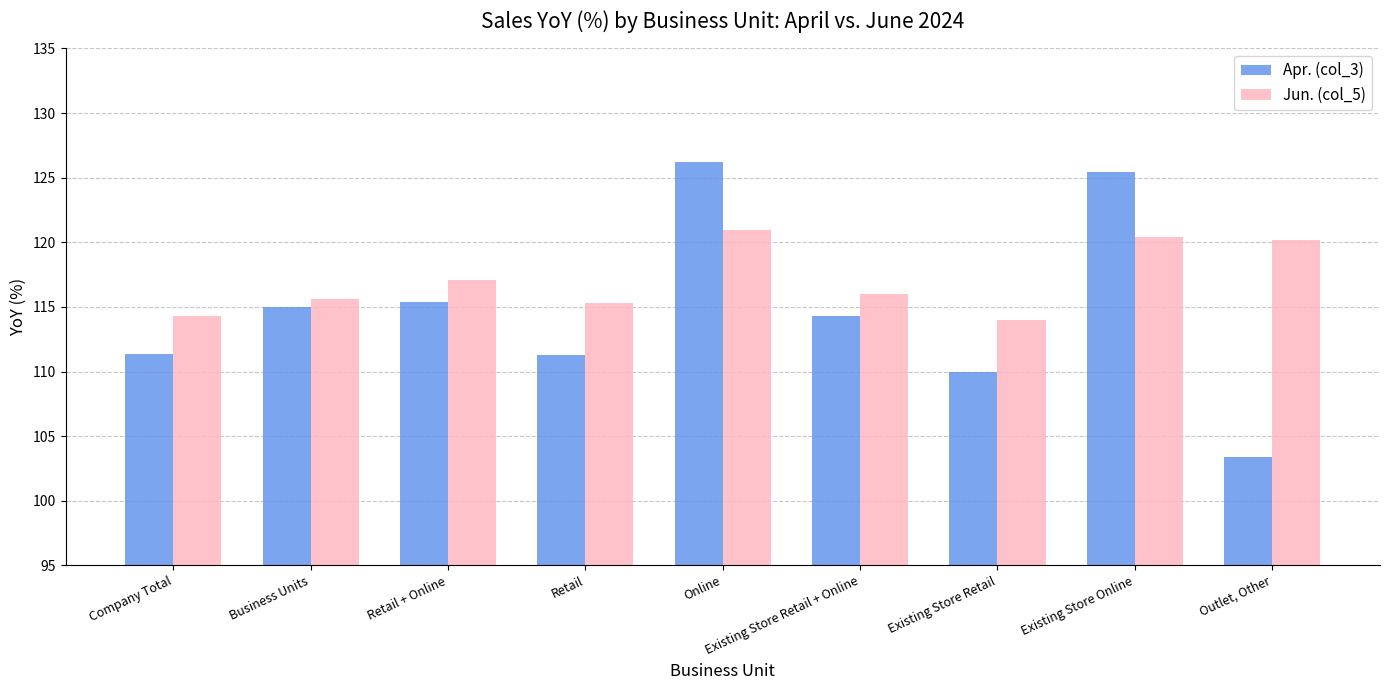

Does the chart contain any negative values?

No